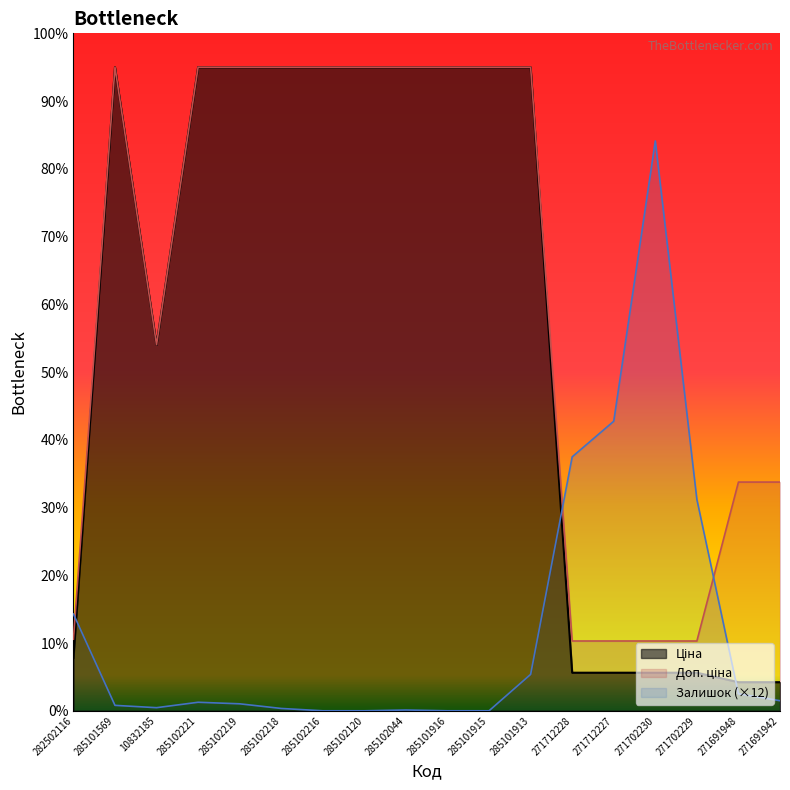

Does the chart display data point markers on the line(s)?

No